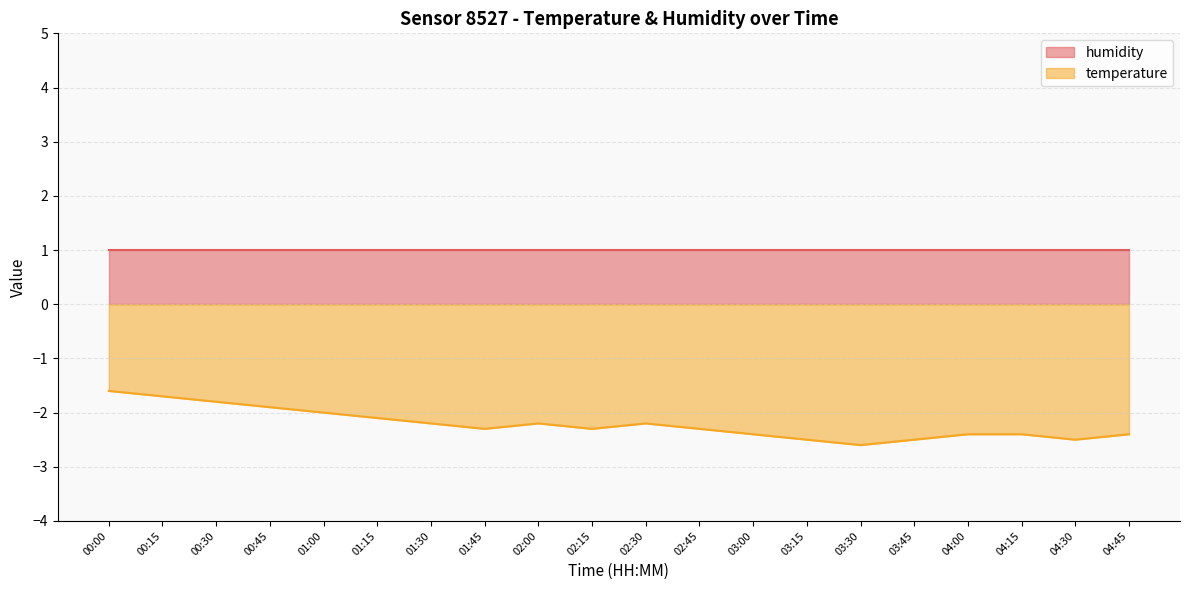

How many values are between -2 and -1?

5